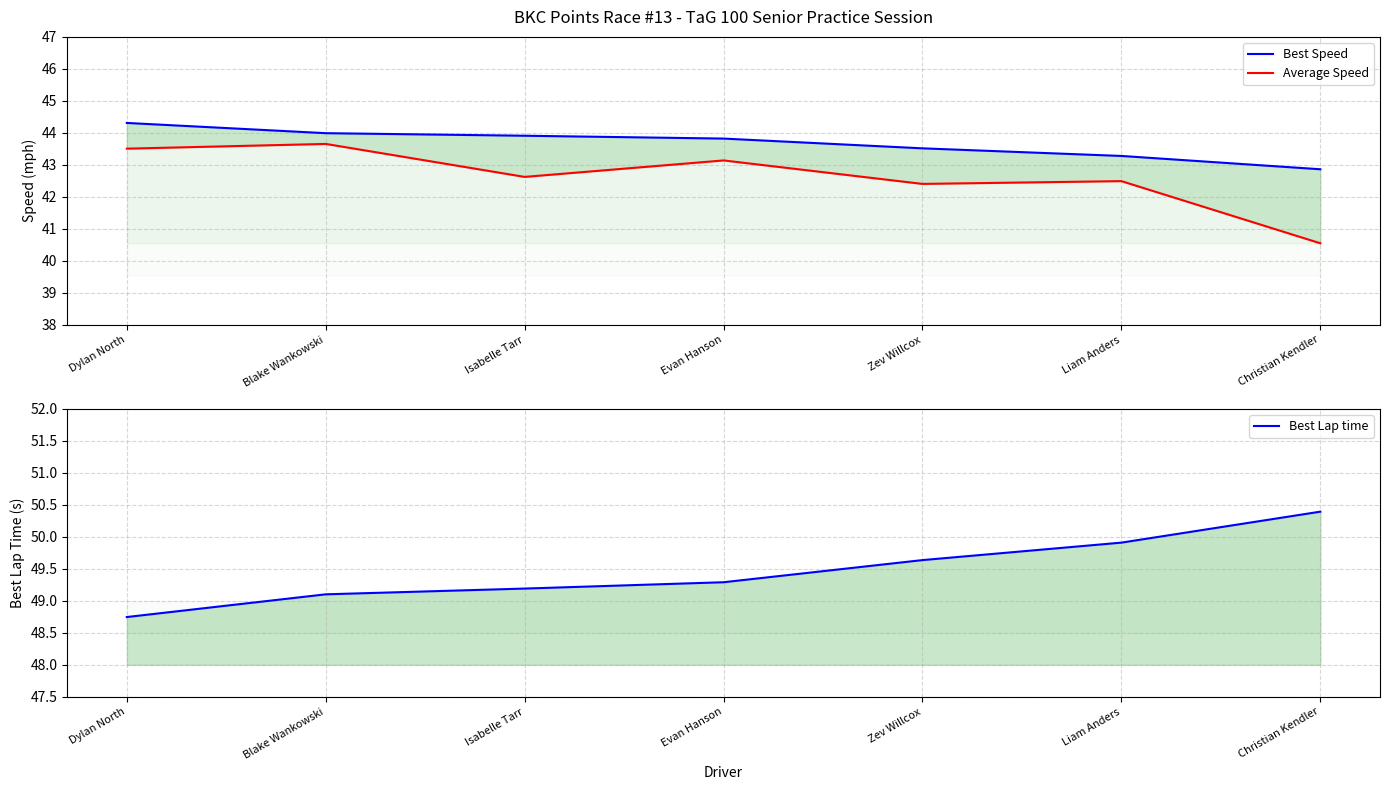

Is the value of Best Lap time at Evan Hanson greater than the value of Average Speed at Zev Willcox?

Yes